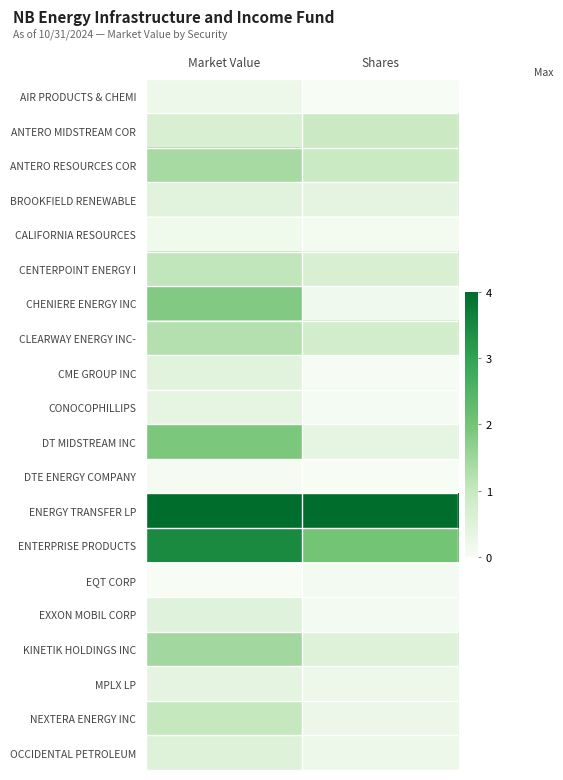

Which series has the widest spread of values?

CHENIERE ENERGY INC